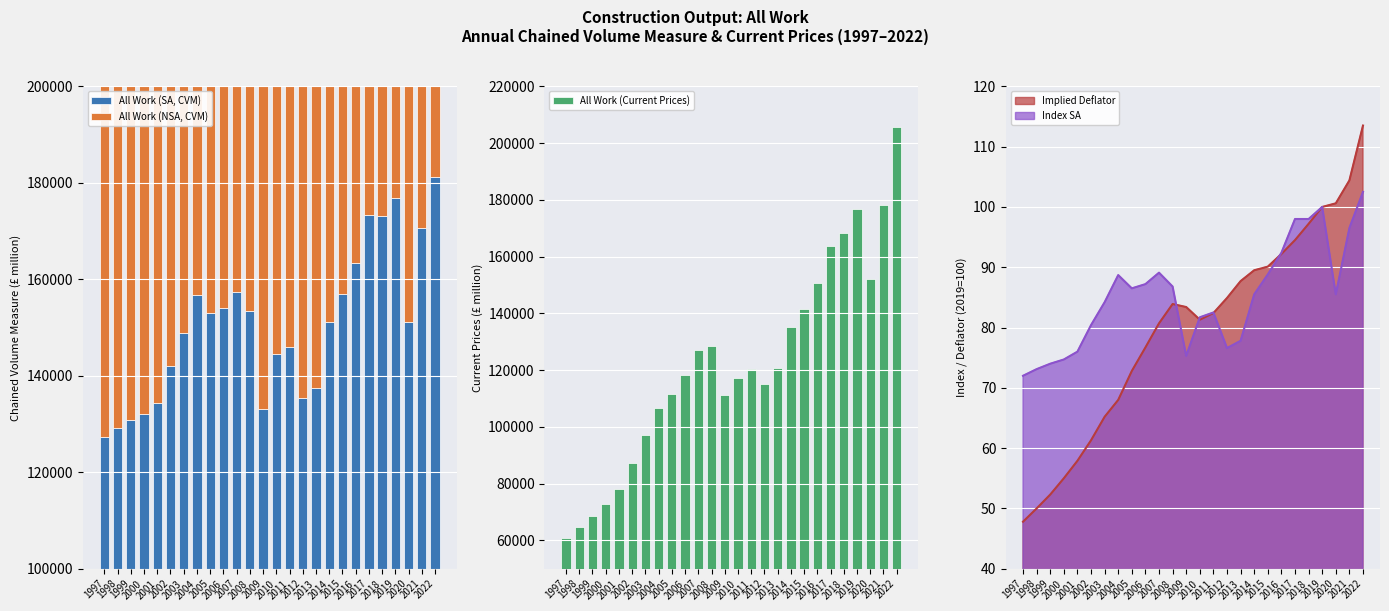

At which category does the chart reach its minimum across all series?

1997